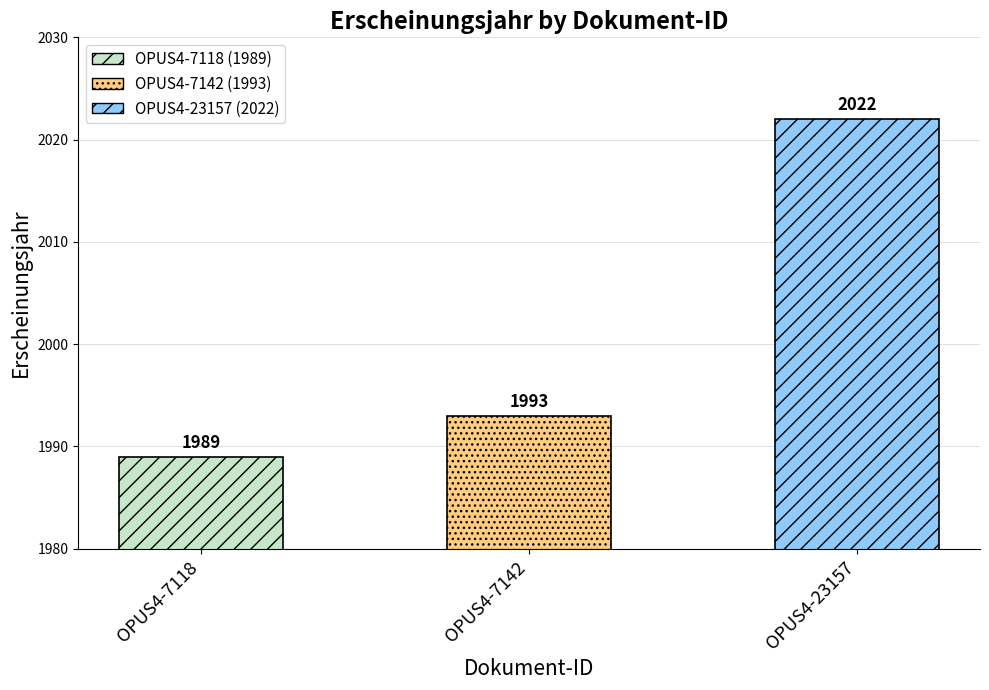

At which category does the chart reach its peak across all series?

OPUS4-23157